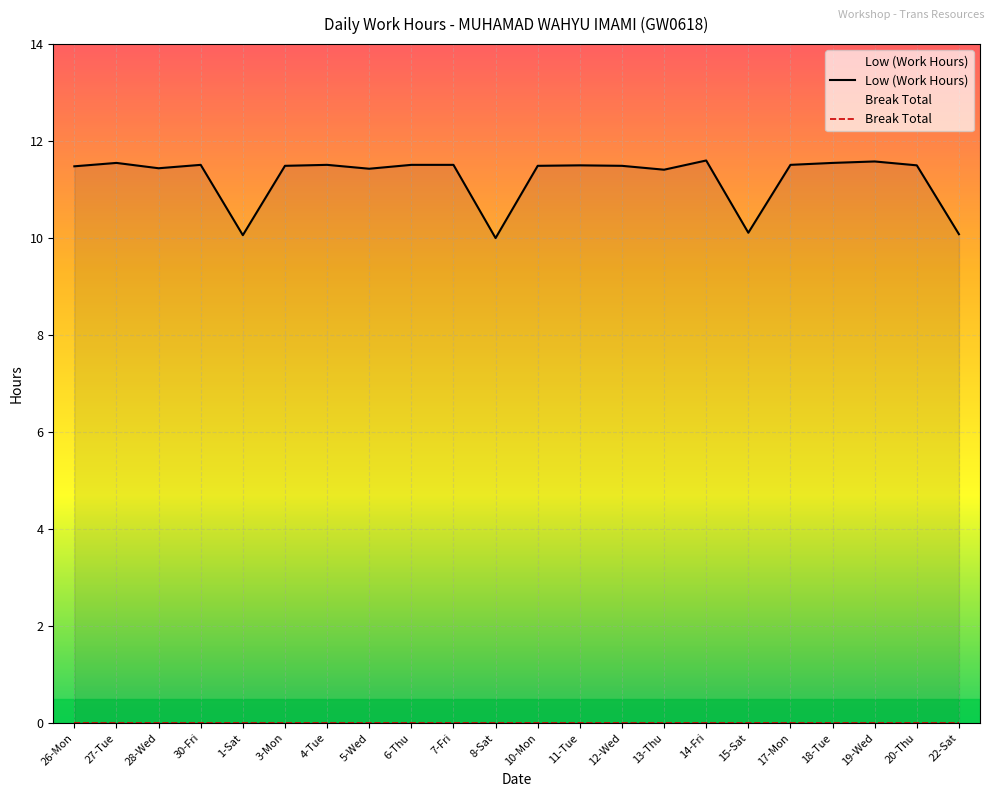

The value at 19-Wed is 11.6. True or false?

True